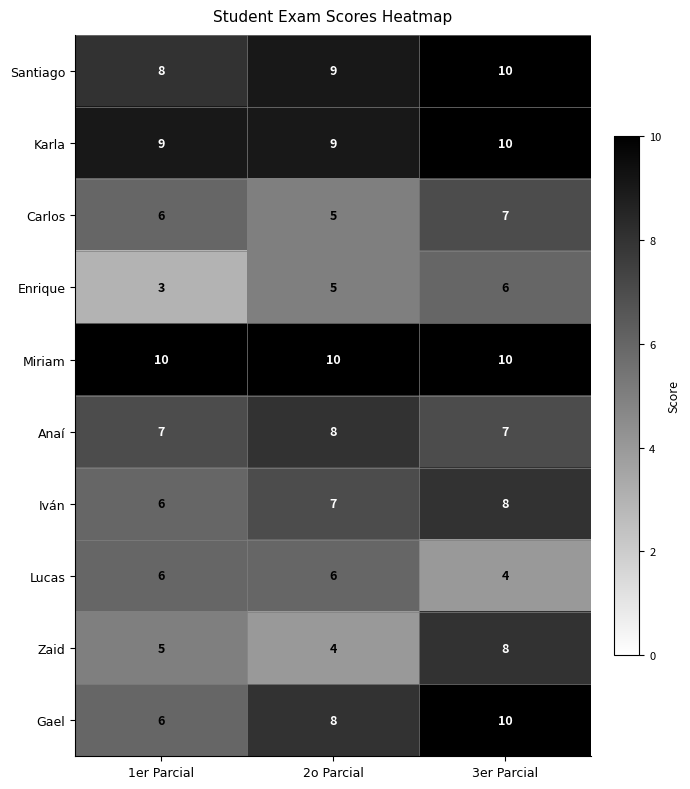

At which category is the sum across all series the highest?

3er Parcial